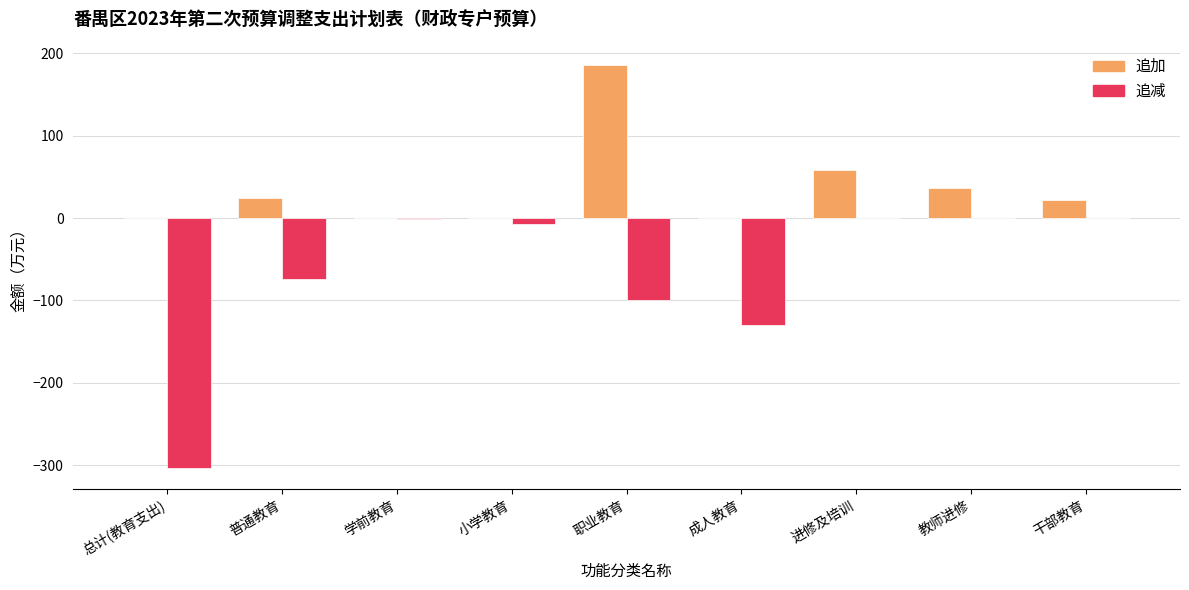

What are all the series names shown in the legend?

追加, 追减